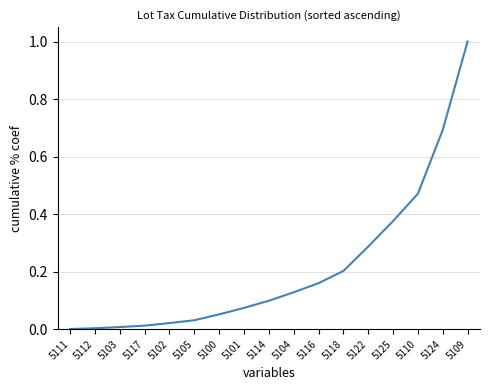

What position from the left is 5116?

11